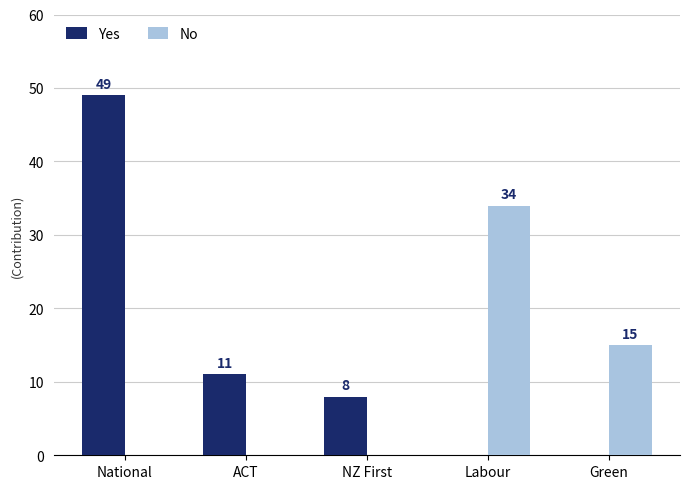

Which series changed the most between National and NZ First?

Yes